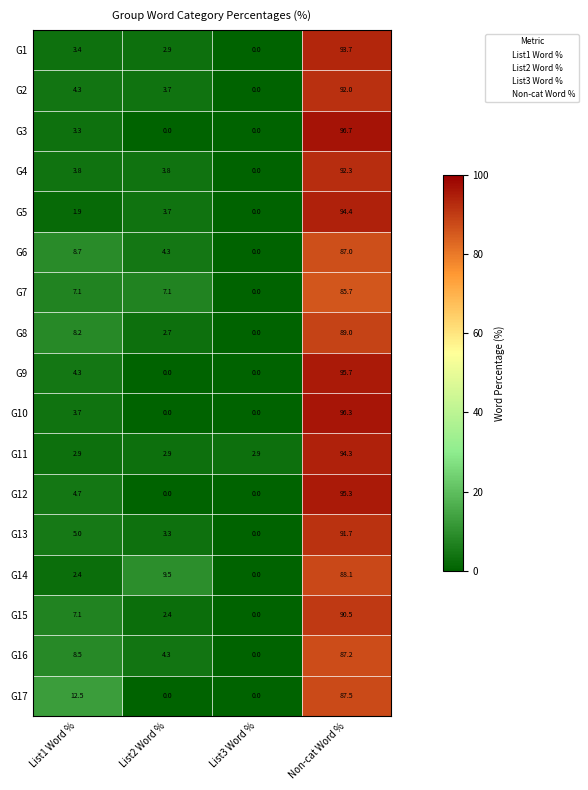

List the series in order of their peak value, lowest first.

G7, G6, G16, G17, G14, G8, G15, G13, G2, G4, G1, G11, G5, G12, G9, G10, G3